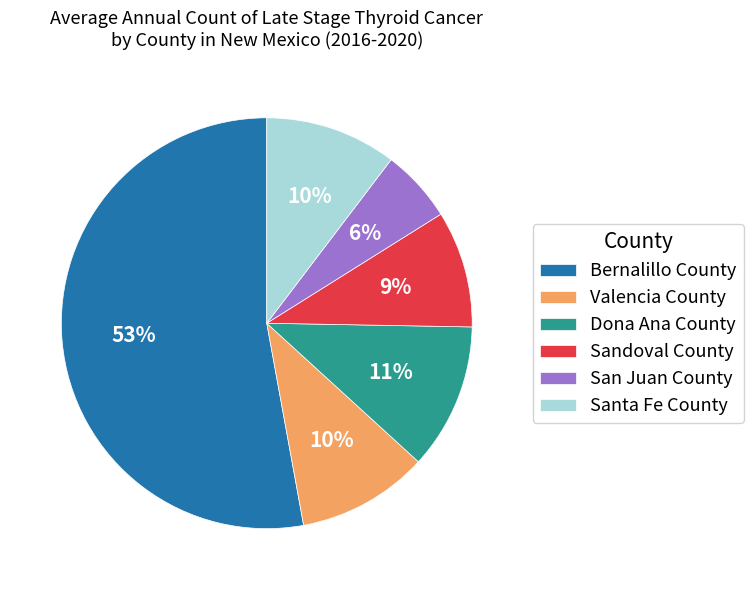

What percentage is the San Juan County slice, to the nearest percent?

6%